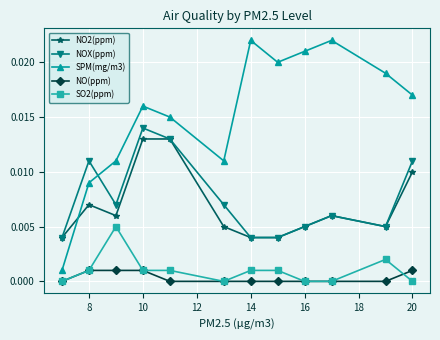

True or false: SPM(mg/m3) has more than 0 interior local peaks.

True